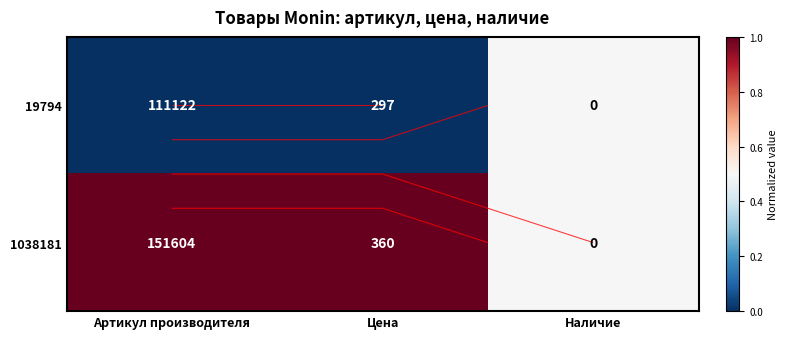

Which series has the largest total across all categories?

1038181